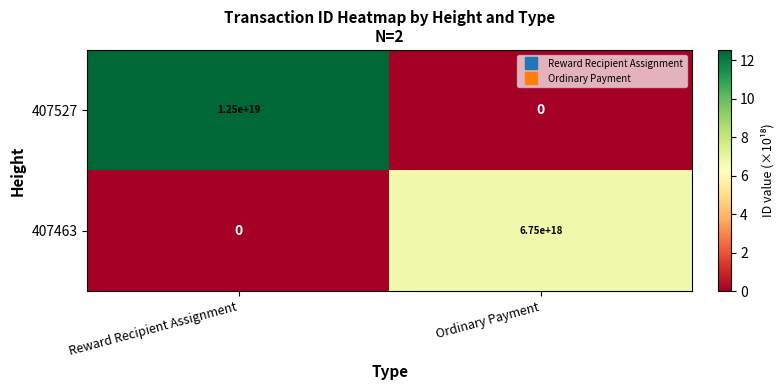

At which label is 407527 closest to 6250000000000000000?

Reward Recipient Assignment